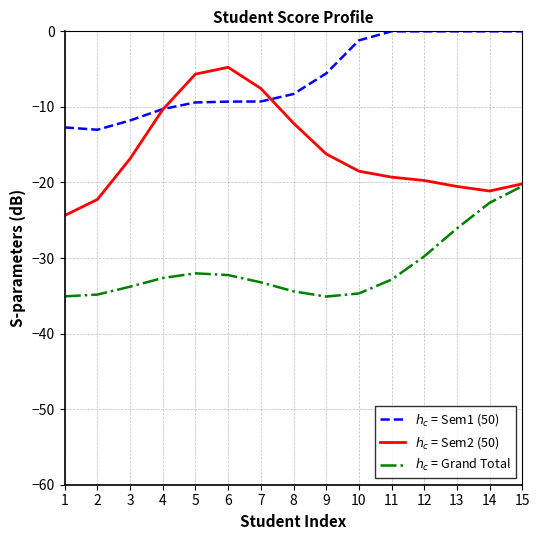

True or false: $h_c$ = Grand Total has a value of -32.1 at 15.

False